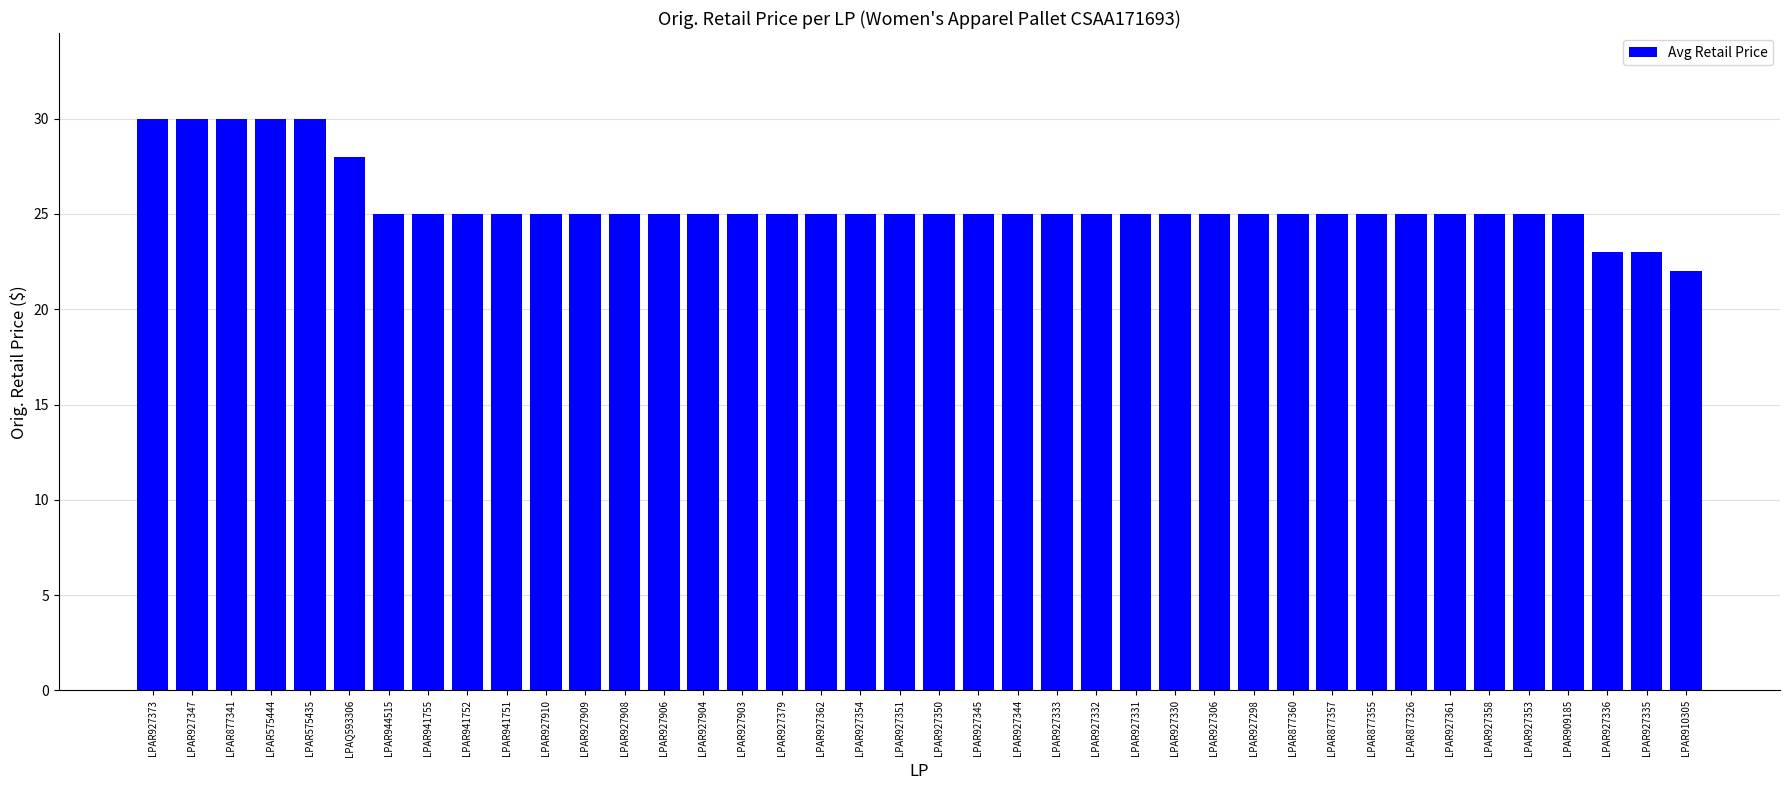

What is the difference between the second highest and minimum values?

8.0